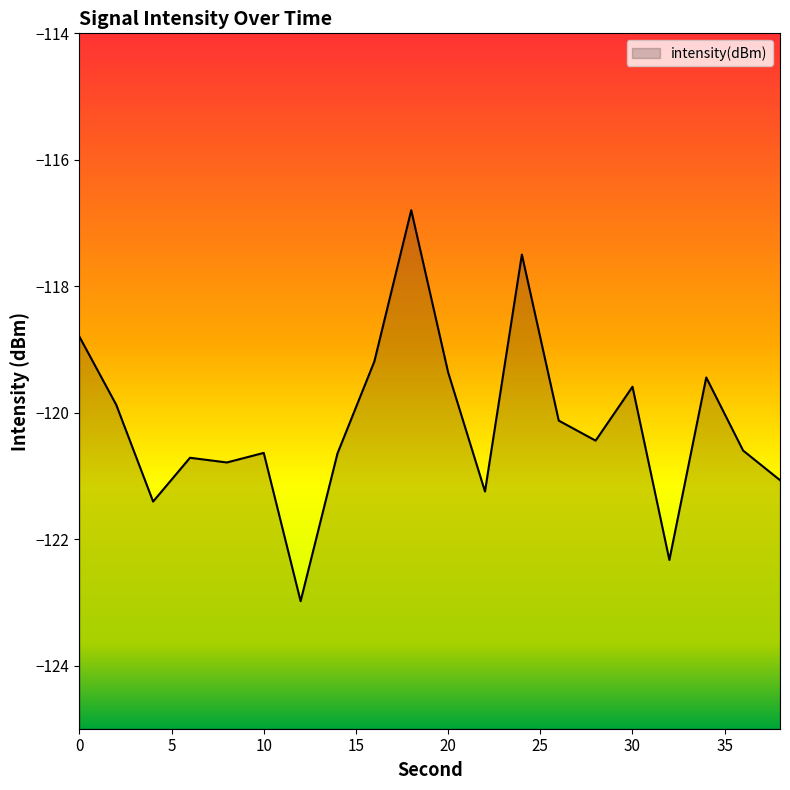

What is the value of the 4th point from the left?

-120.7